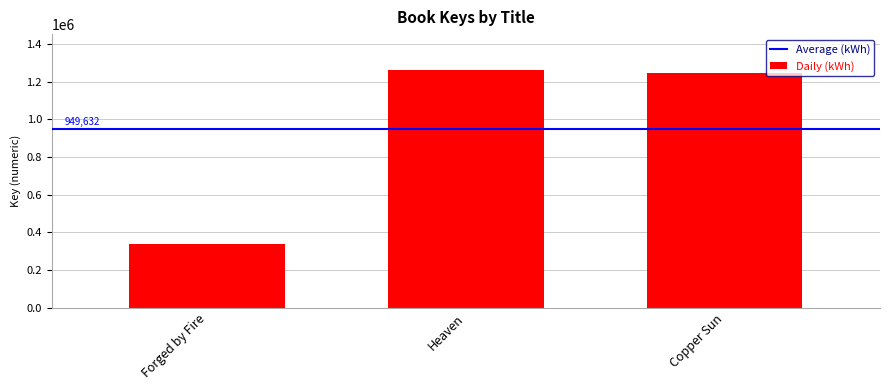

What is the change in value from Forged by Fire to Heaven?

+927410